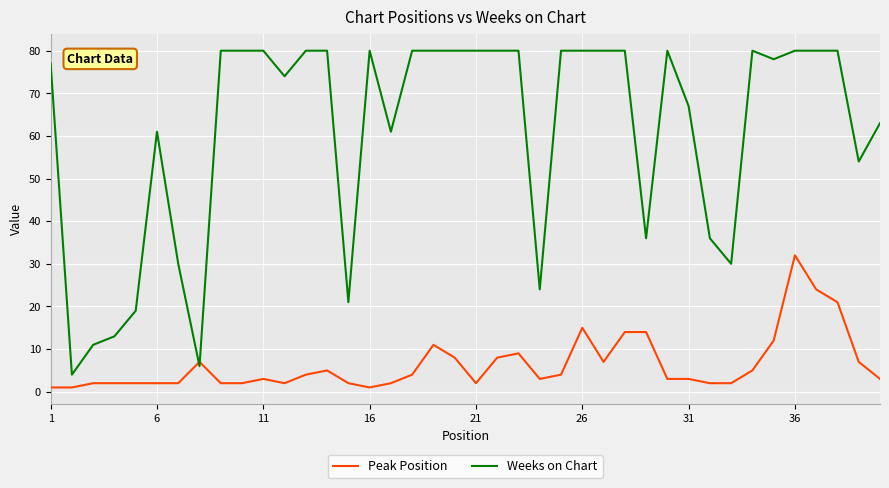

True or false: Weeks on Chart and Peak Position cross at least once.

True